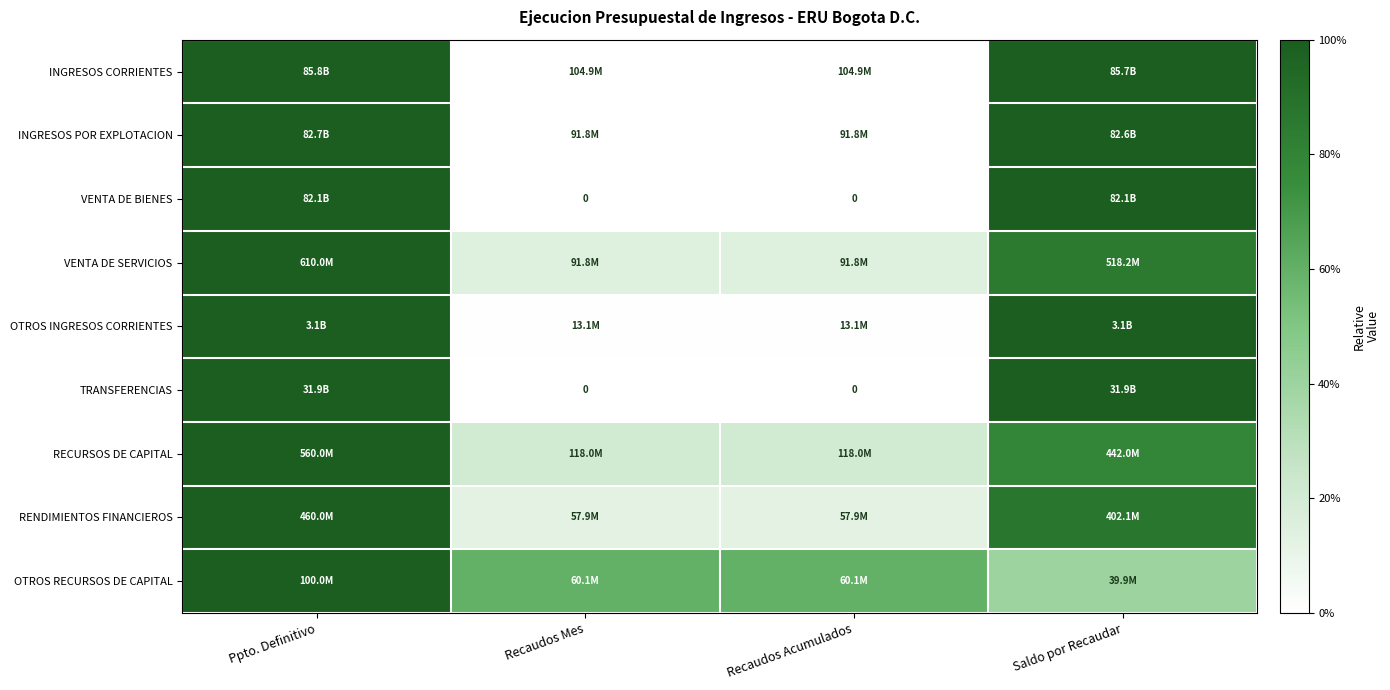

What is the difference between the OTROS RECURSOS DE CAPITAL values at Ppto. Definitivo and Saldo por Recaudar?

0.6